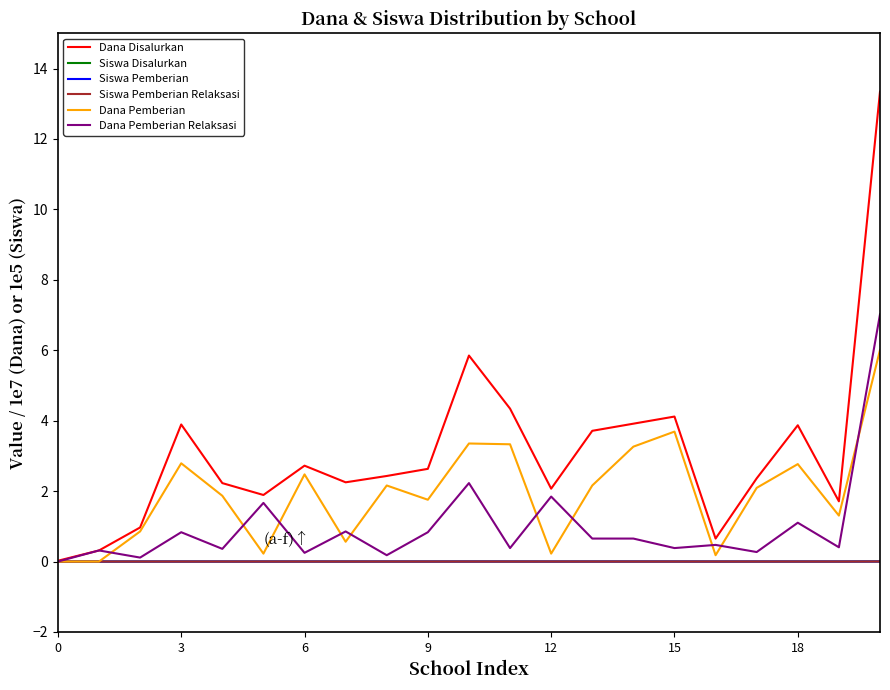

Which series has the largest range (max minus min)?

Dana Disalurkan